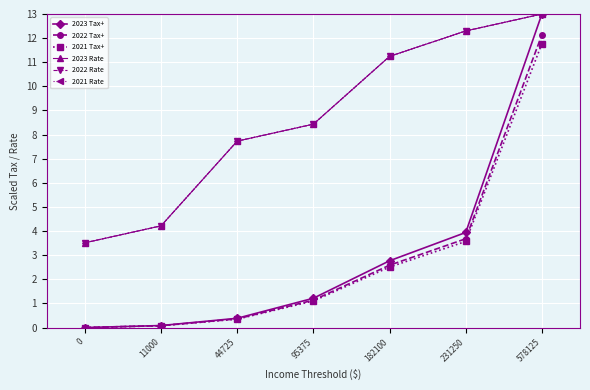

Is this an area chart (filled region under the line)?

No